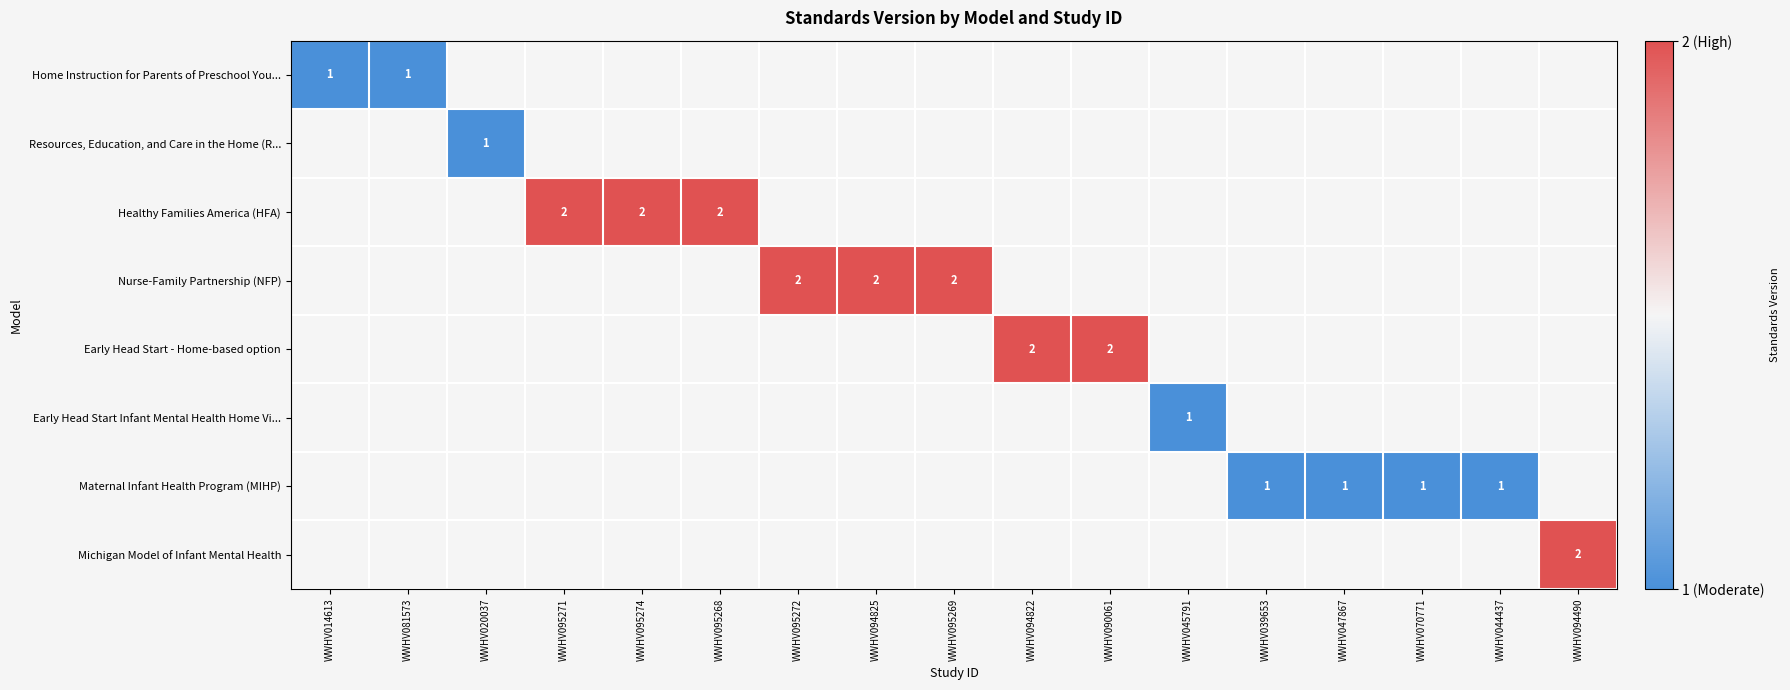

Count the number of categories in the chart.

17